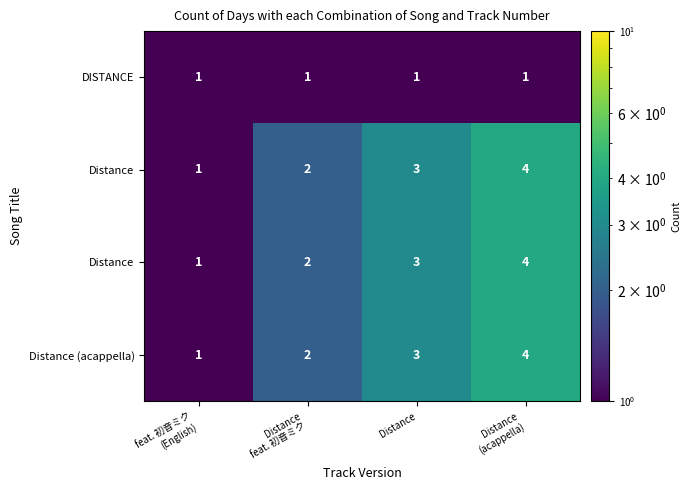

At which category is the sum across all series the highest?

Distance
(acappella)